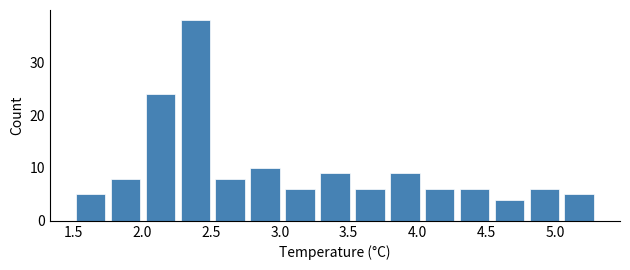

Over which range of the x-axis is the bar tallest?

2.25 to 2.50